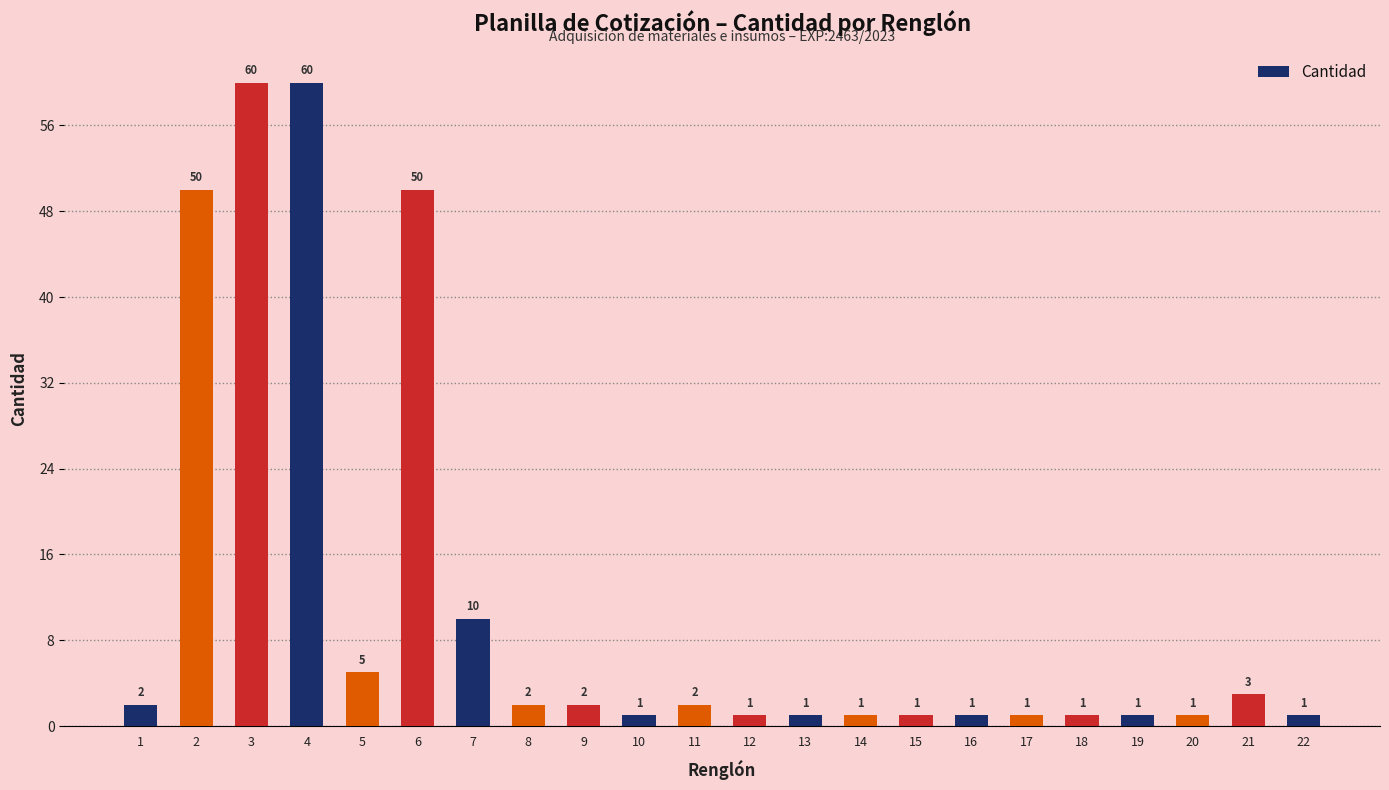

True or false: the data shows 1 at 22.

True